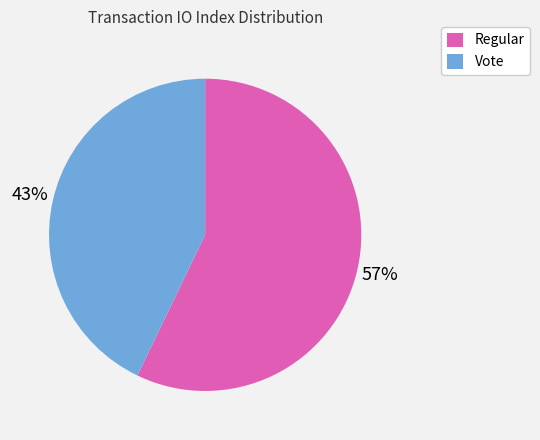

How many segments does this pie chart have?

2